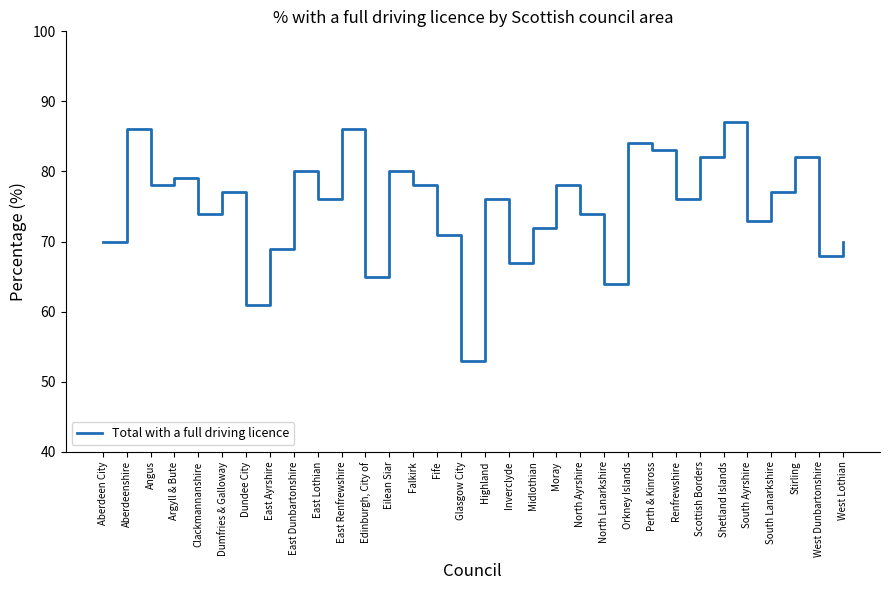

At which category does the data reach its first local valley?

Angus